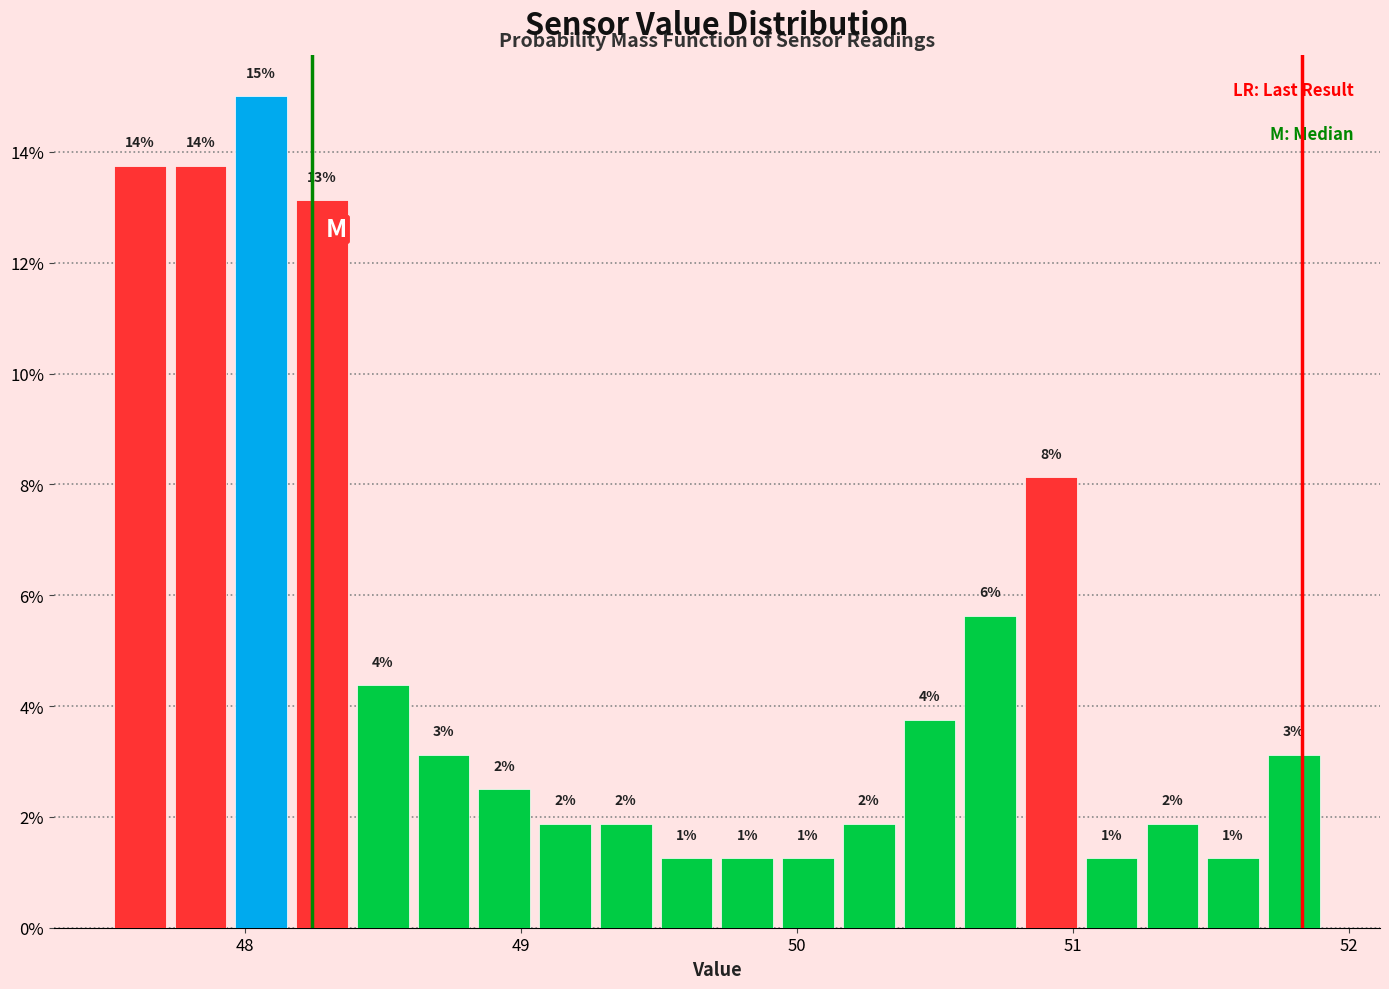

Around what value on the x-axis is the tallest bar? Give the approximate position of its centre, as read against the axis.

48.1